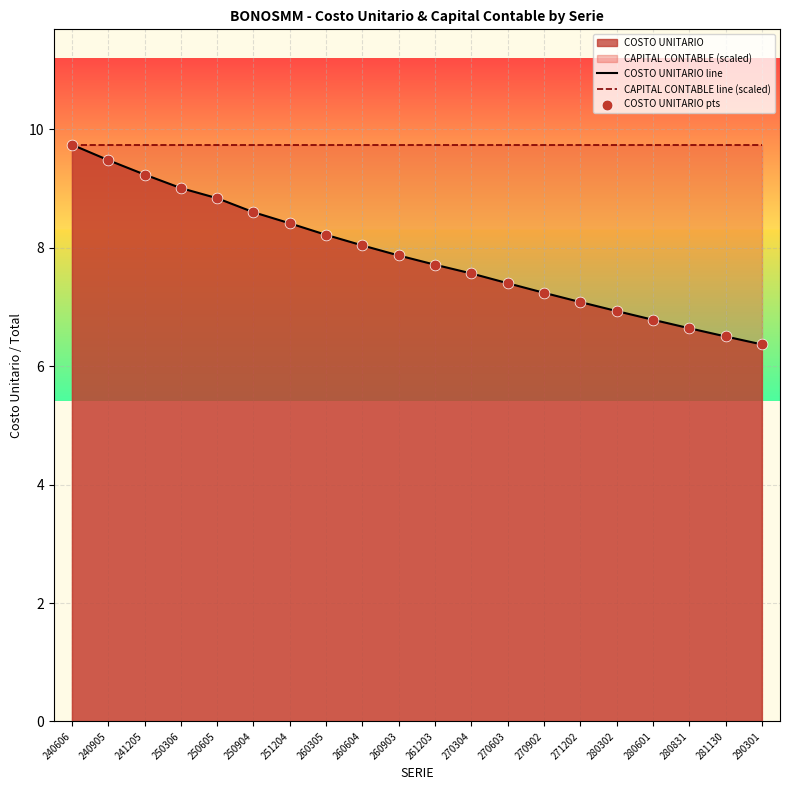

At how many categories does at least one series exceed 7?

20